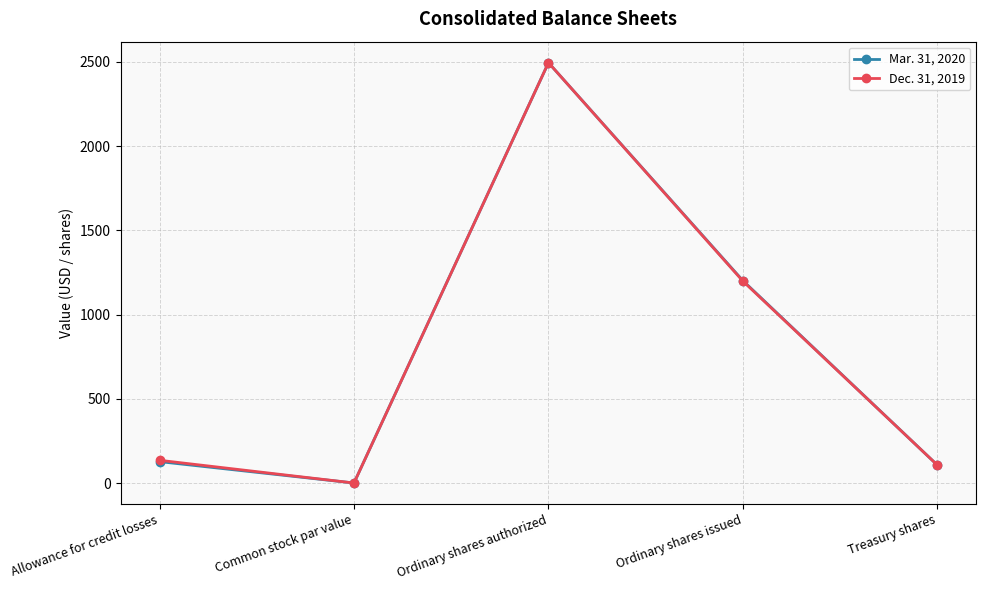

The Mar. 31, 2020 series shows 106.0 at Treasury shares. True or false?

True